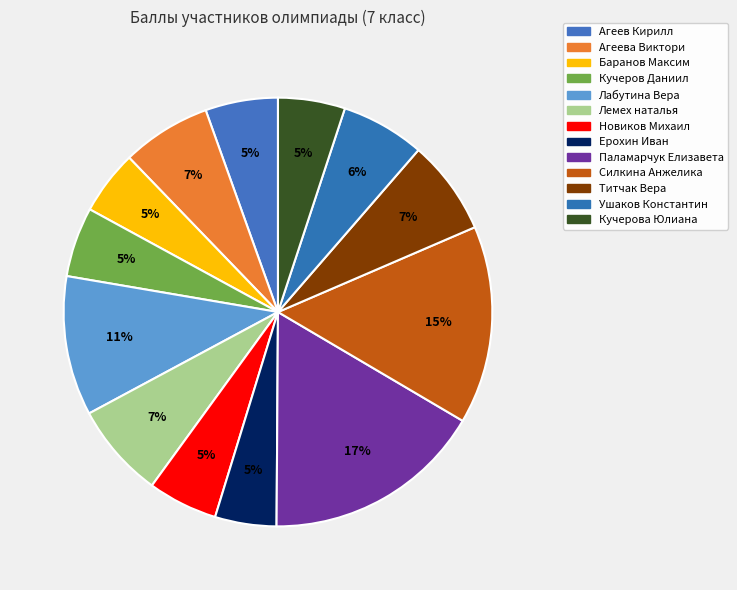

How many slices are in this pie chart?

13